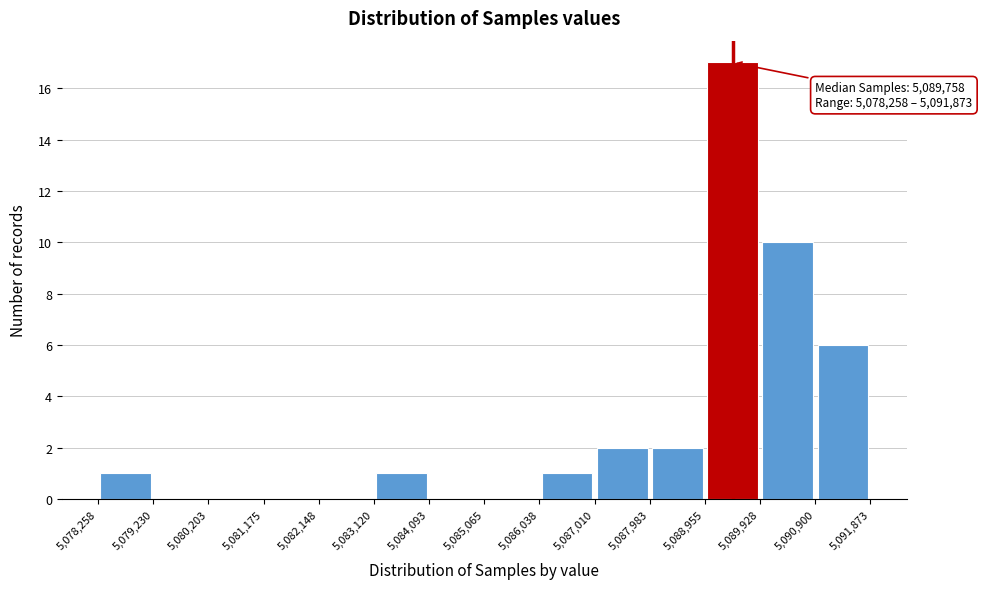

Over which range of the x-axis is the bar tallest?

5,088,955 to 5,089,928